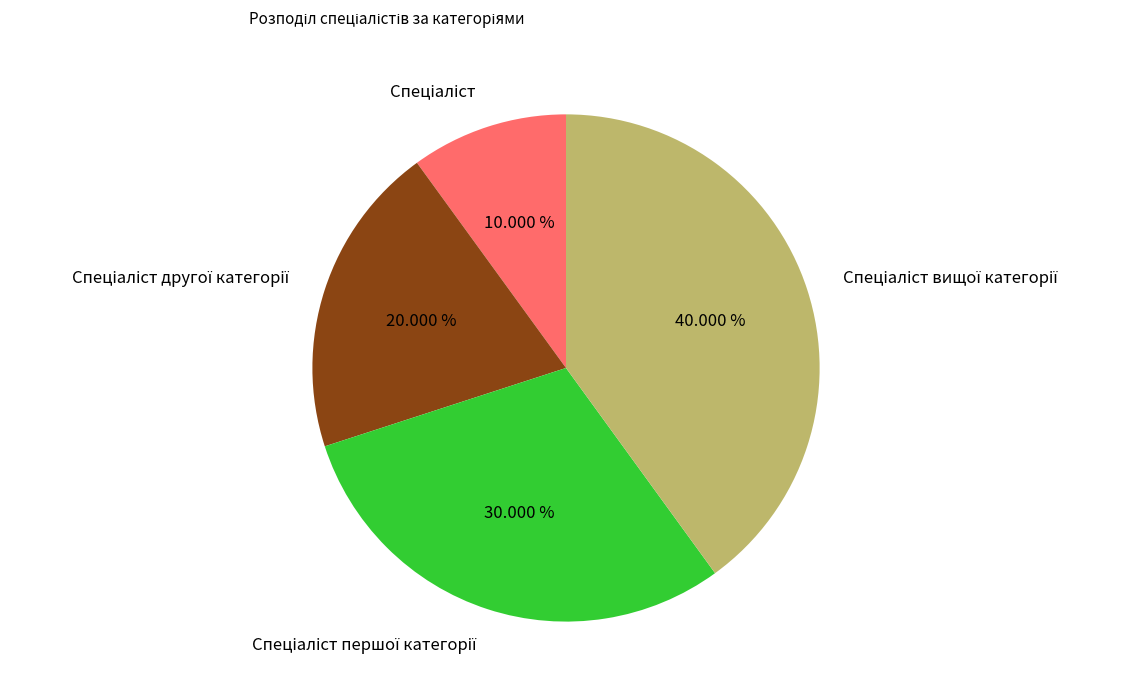

Does any single category account for the majority?

No